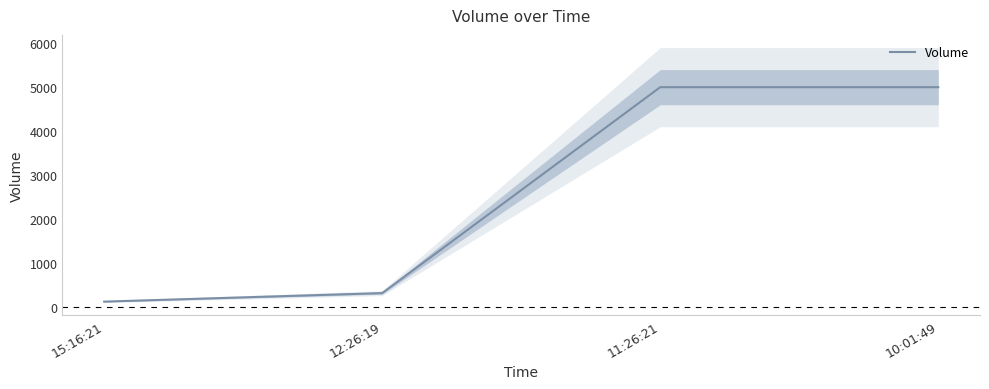

Reading right to left, transcribe all the data shown in this chart.

10:01:49=5000	11:26:21=5000	12:26:19=314	15:16:21=120